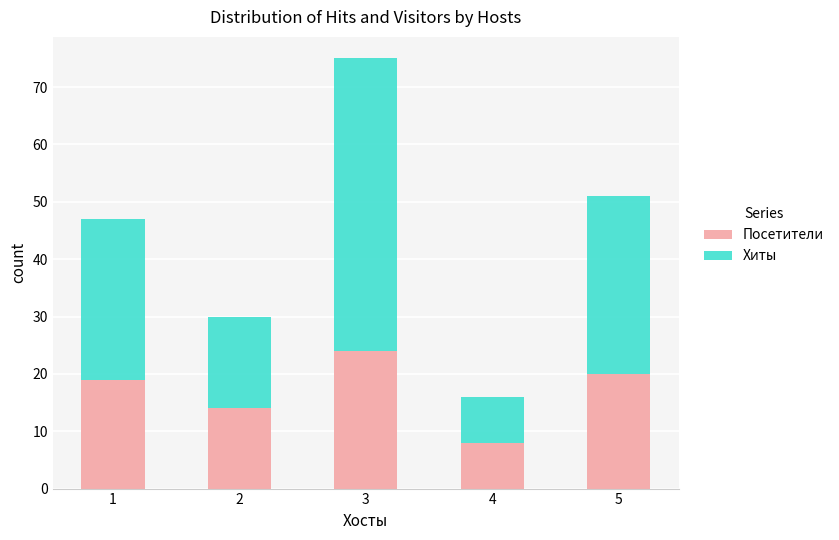

Are the bars horizontal?

No